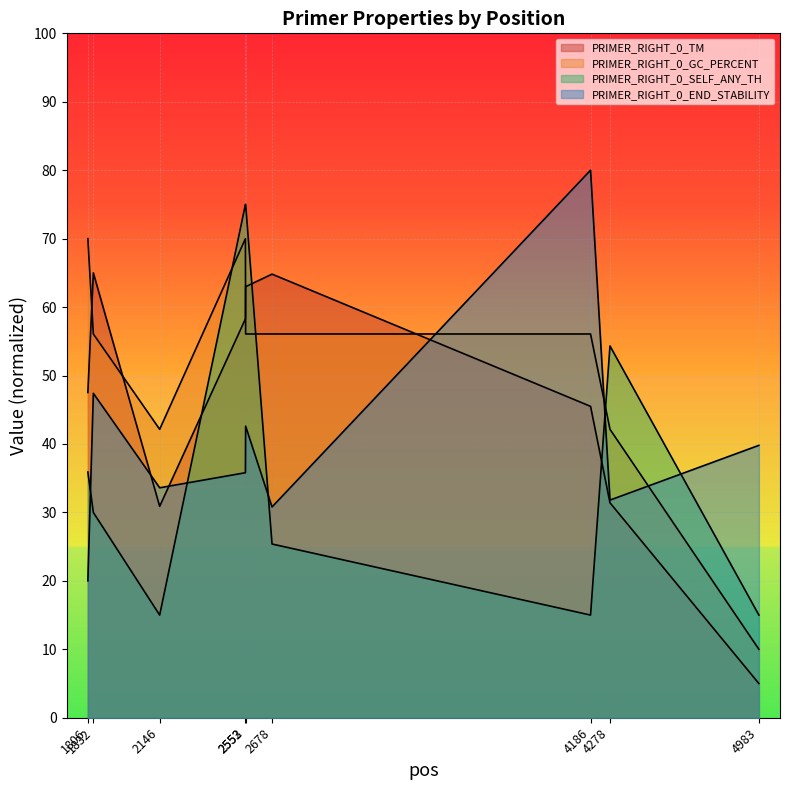

The value of PRIMER_RIGHT_0_END_STABILITY at 2678 is 30.8. True or false?

True